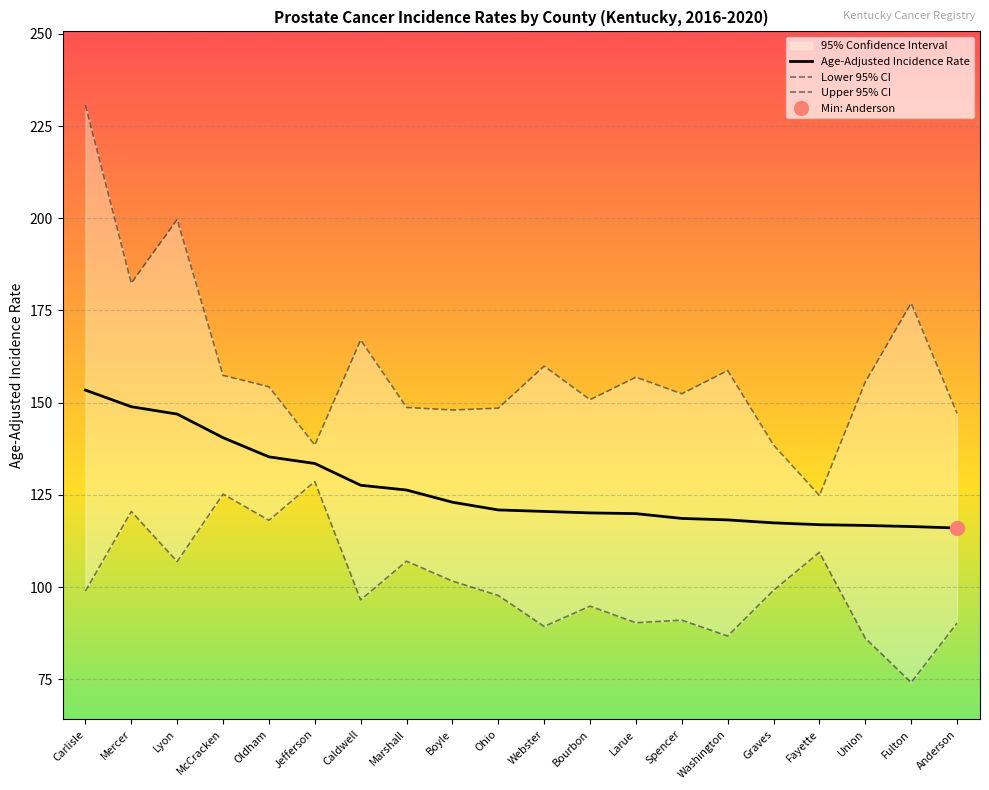

True or false: Lower 95% CI has more than 1 interior local peaks.

True